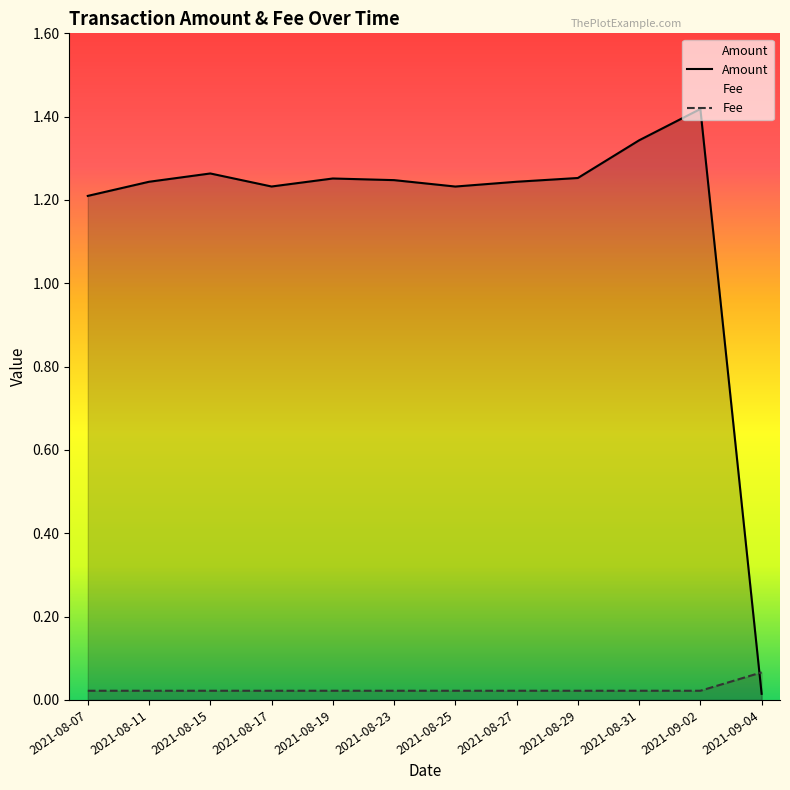

At which category does the chart reach its minimum across all series?

2021-09-04